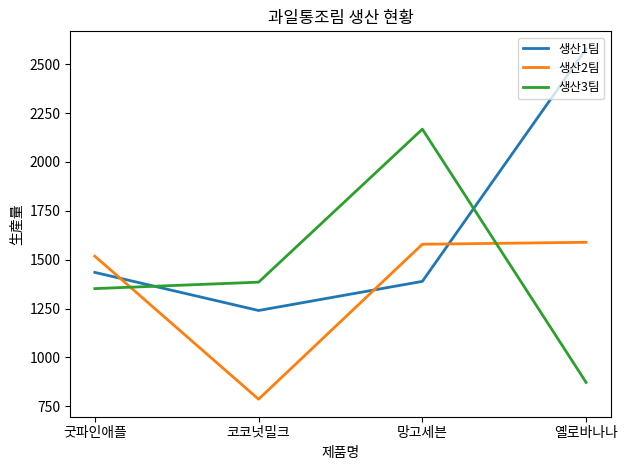

True or false: 생산2팀 and 생산1팀 cross at least once.

True